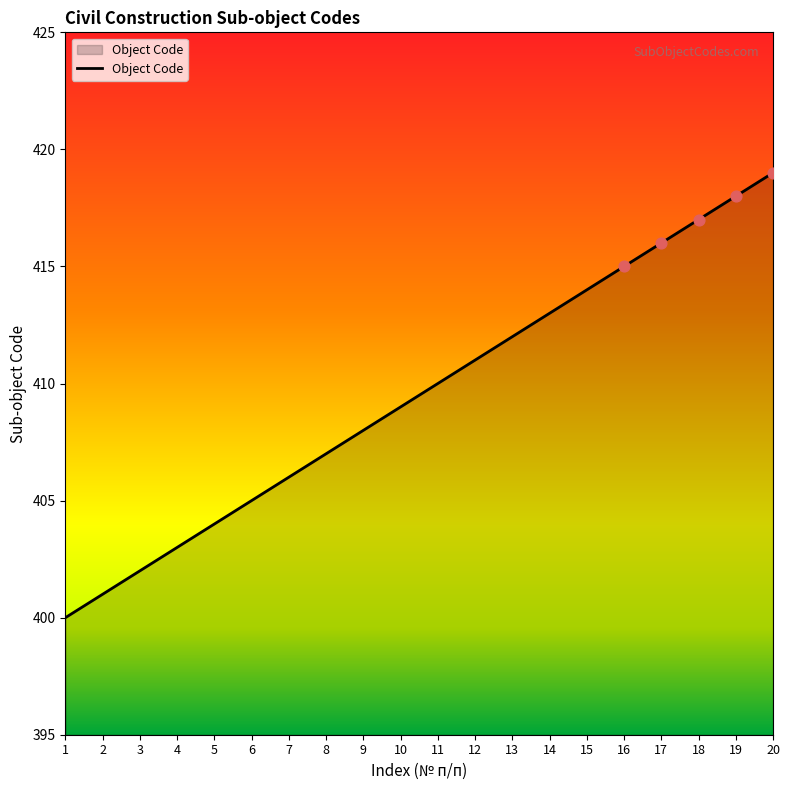

What is the change in value from 1 to 6?

+5